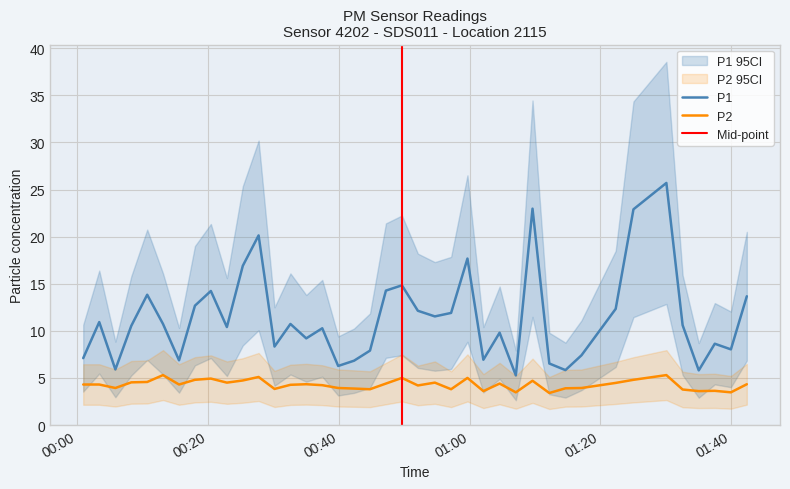

True or false: P2 and P1 intersect in this chart.

False